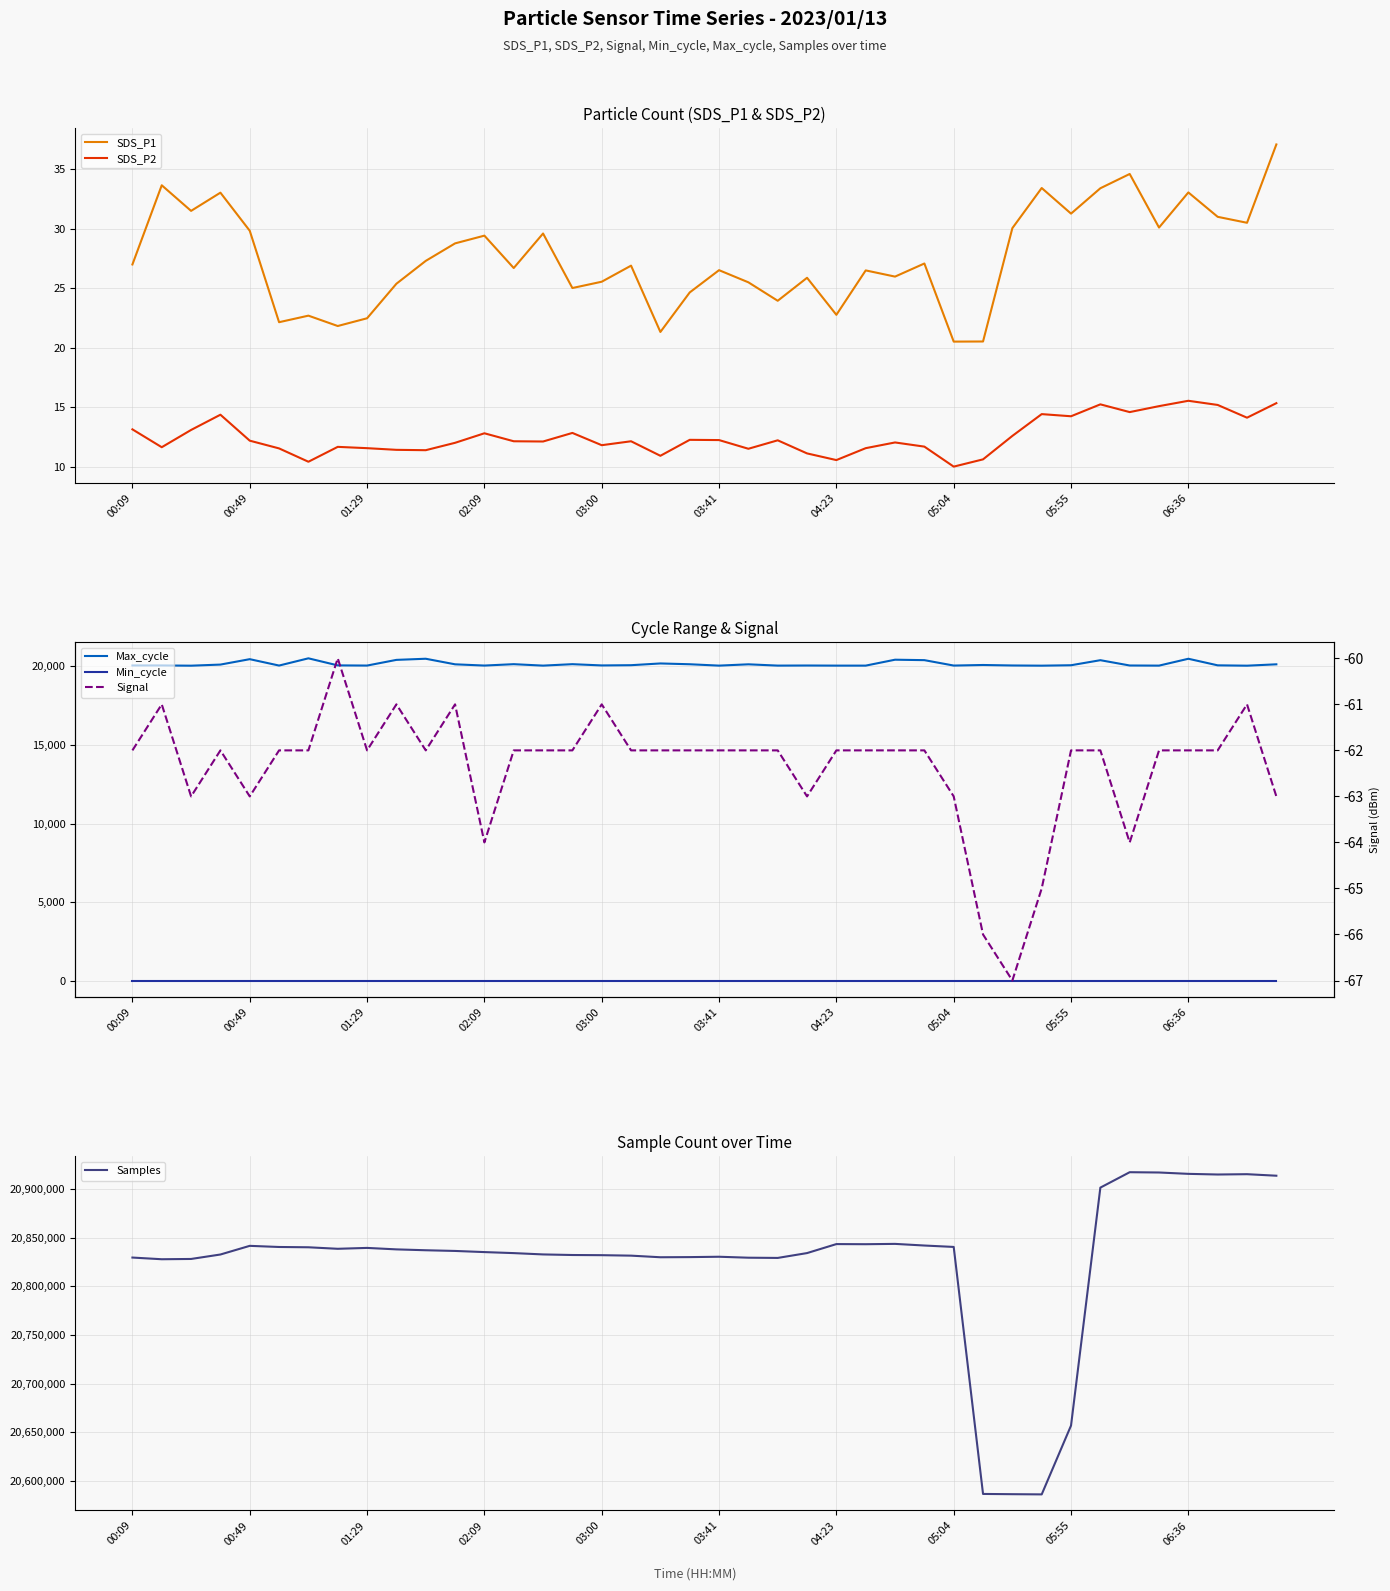

Which series has the widest spread of values?

Samples